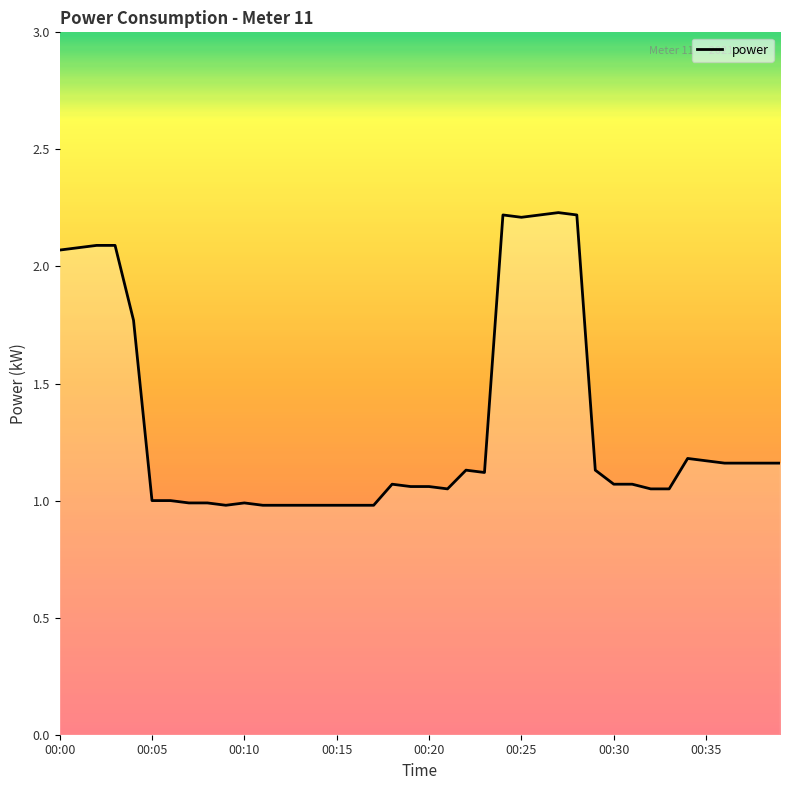

What is the minimum value shown in the chart?

1.0